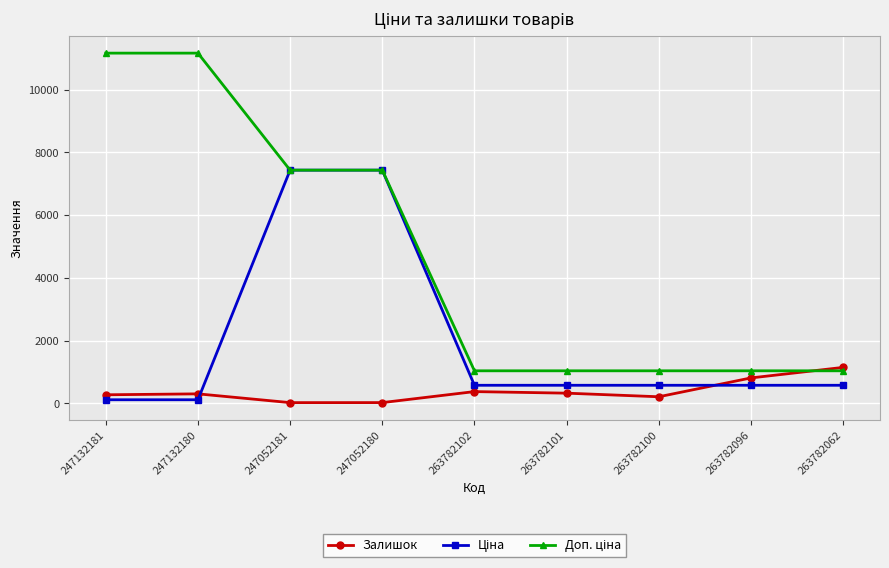

True or false: Залишок has a value of 719.6 at 263782062.

False